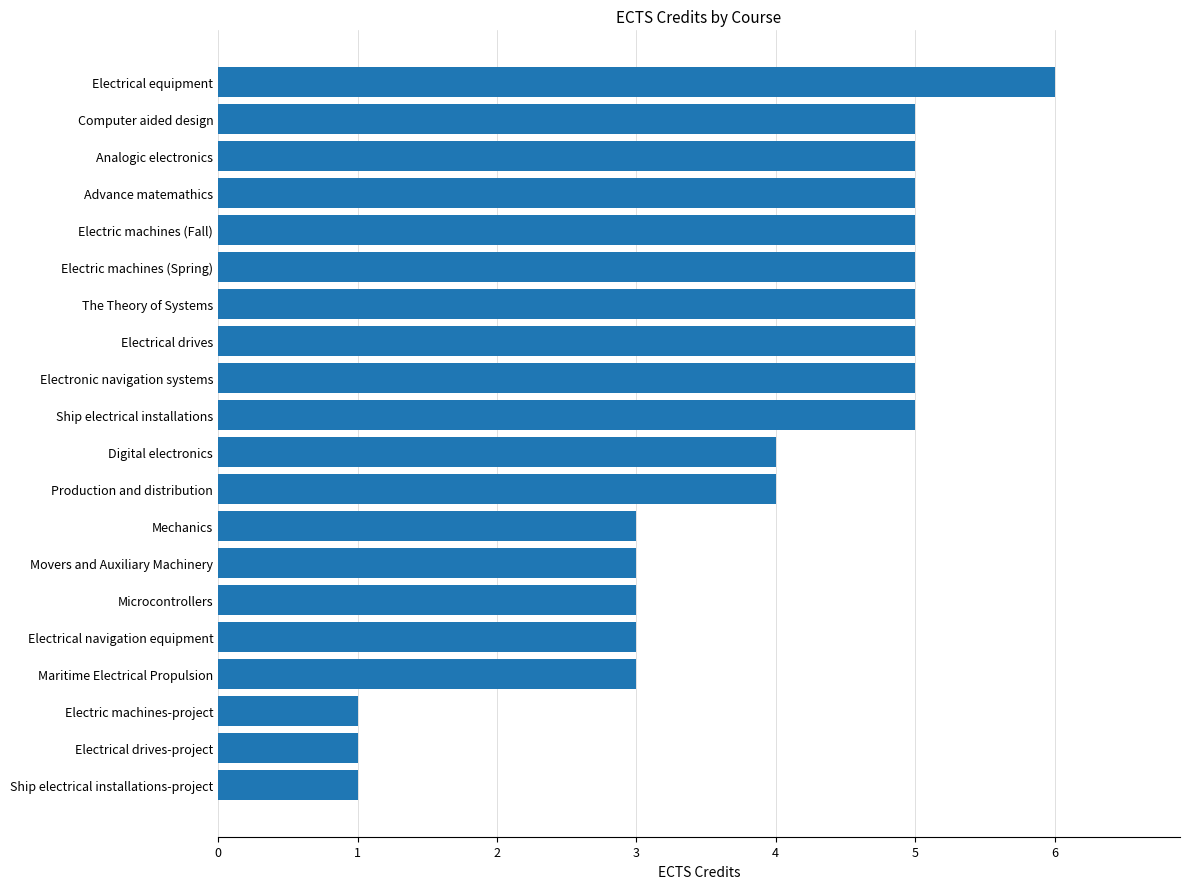

Reading bottom to top, what are all the values shown in this chart?

1	1	1	3	3	3	3	3	4	4	5	5	5	5	5	5	5	5	5	6